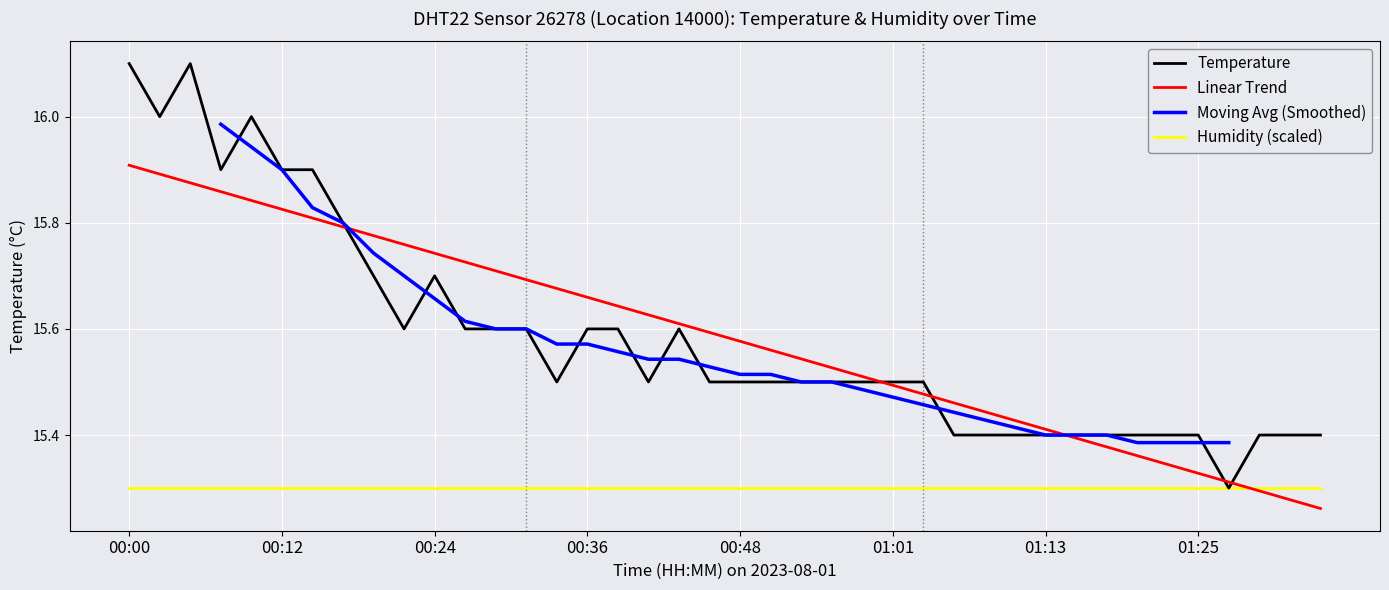

What is the label of the 40th point from the right?

00:00